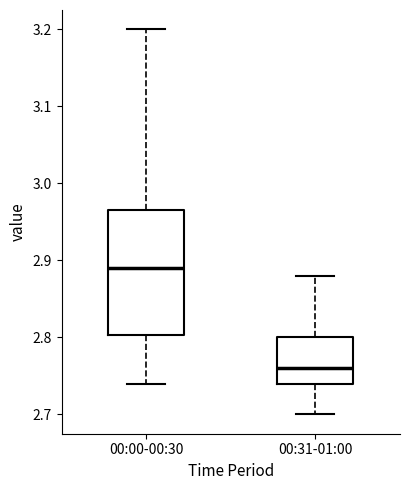

Reading left to right, read every box against the y-axis: the position of its median line, the range the box covers, and the ends of its whiskers. The values are not printed on the chart, so give them approximately, as read against the axis.

00:00-00:30: median 2.89, box 2.80 to 2.97, whiskers 2.74 to 3.20
00:31-01:00: median 2.76, box 2.74 to 2.80, whiskers 2.70 to 2.88